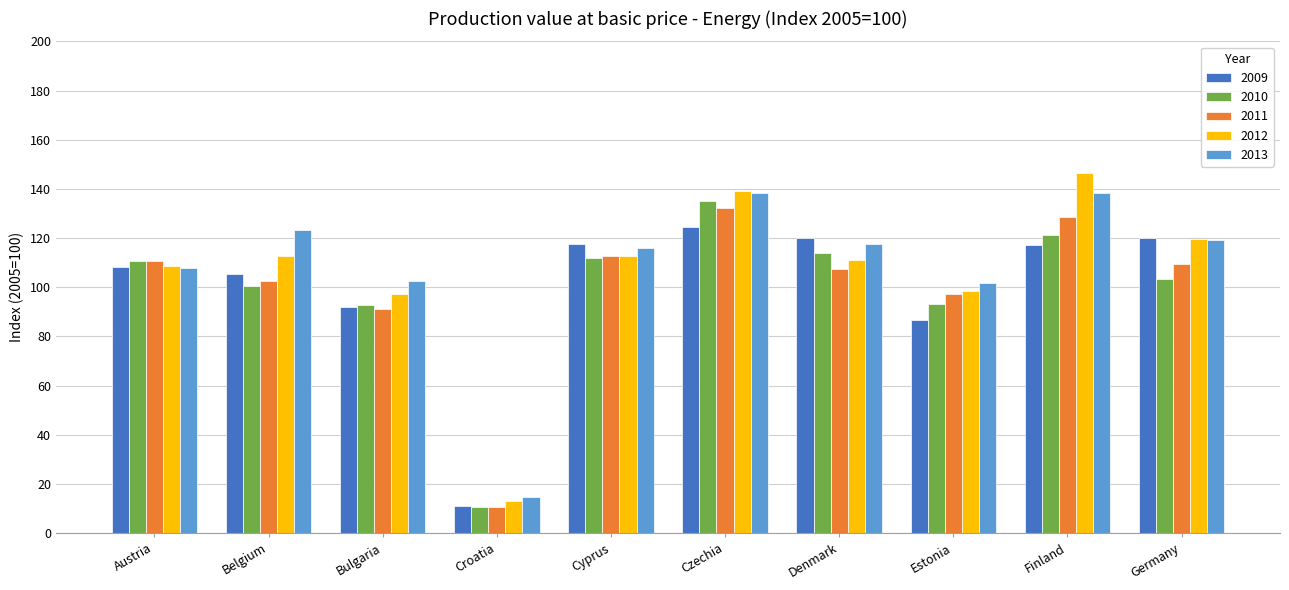

The value of 2013 at Belgium is 192.7. True or false?

False